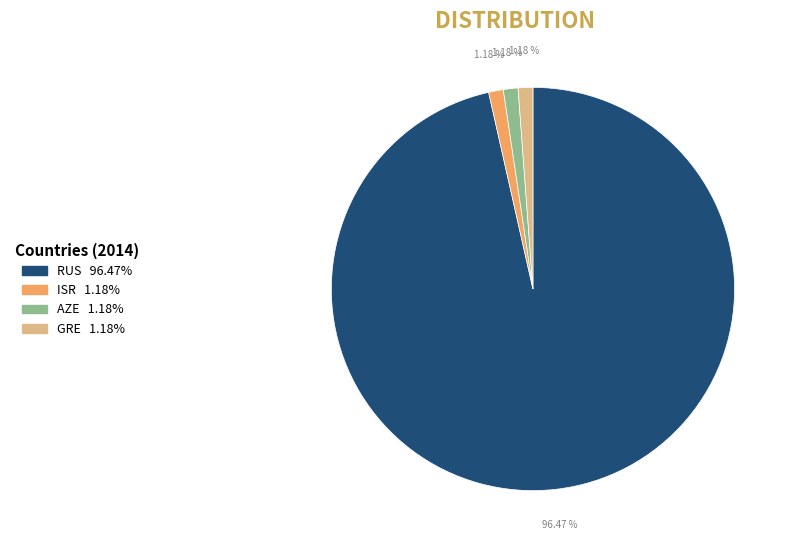

What percentage is NOT represented by ISR?

98.8%